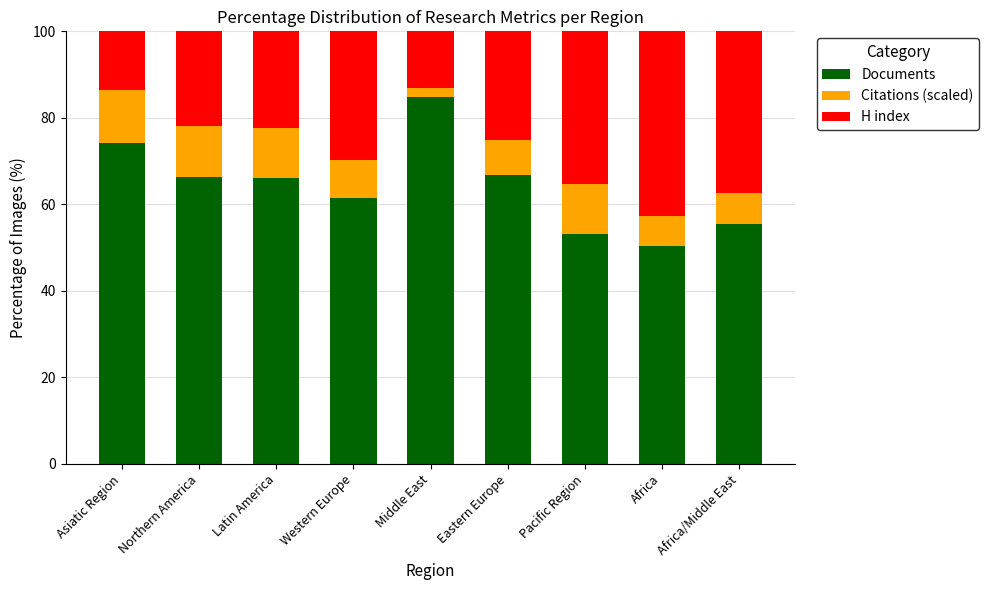

What is the highest value of the Documents series?

84.7